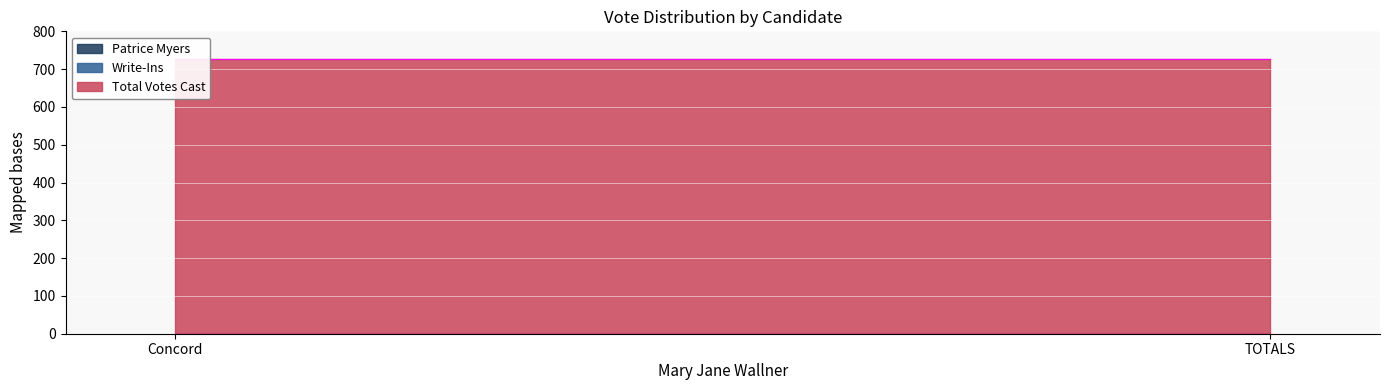

Reading right to left, what are all the values shown in this chart?

Patrice Myers: TOTALS=0	Concord=0
Write-Ins: TOTALS=0	Concord=0
Total Votes Cast: TOTALS=726	Concord=726